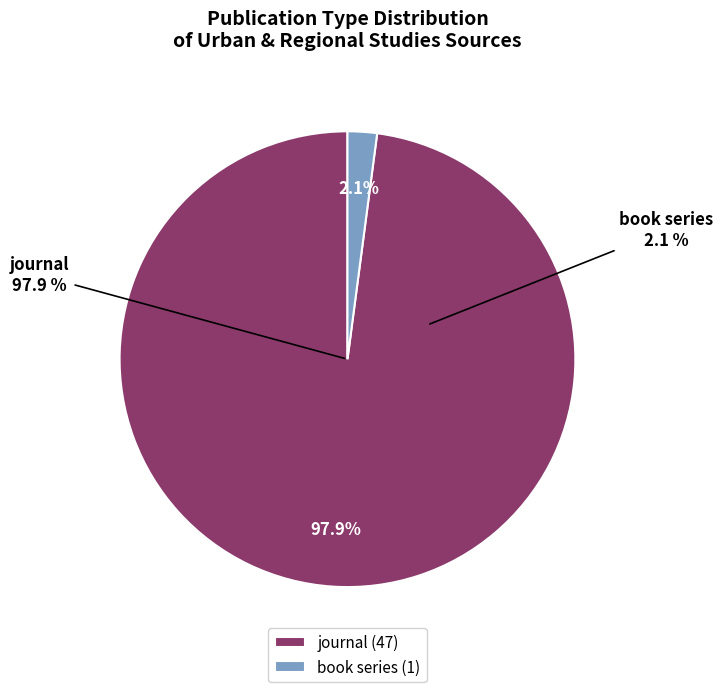

Between book series and journal, which is larger?

journal